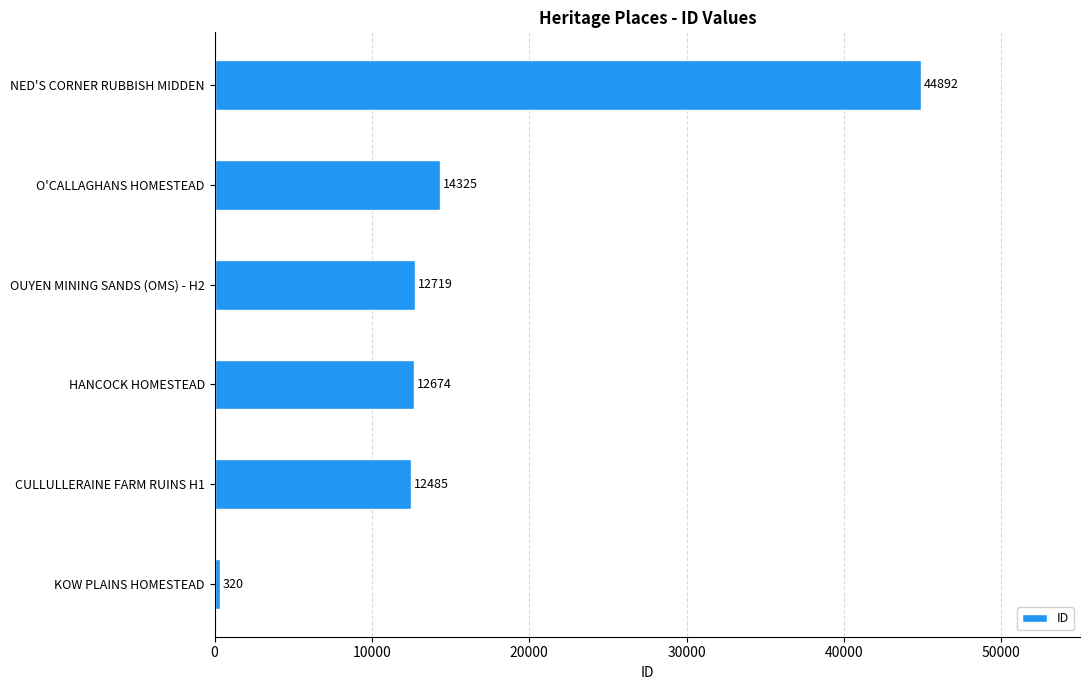

Does the chart contain any negative values?

No